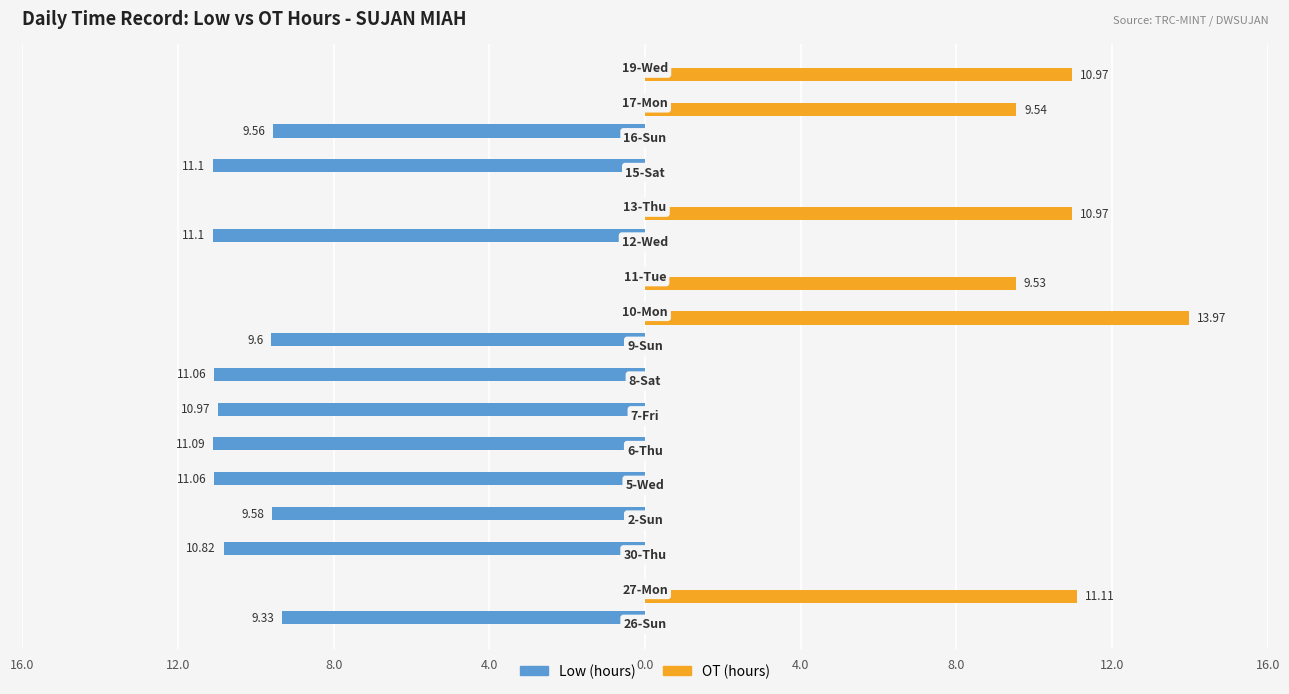

Rank the series by their average value, from highest to lowest.

OT (hours), Low (hours)